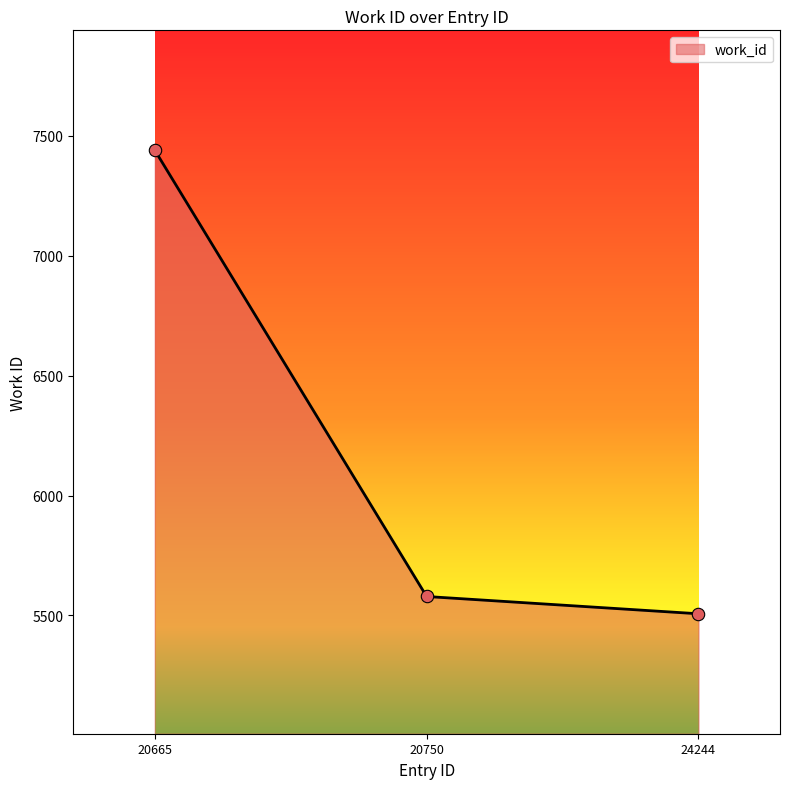

What is the change in value from 20750 to 24244?

-72